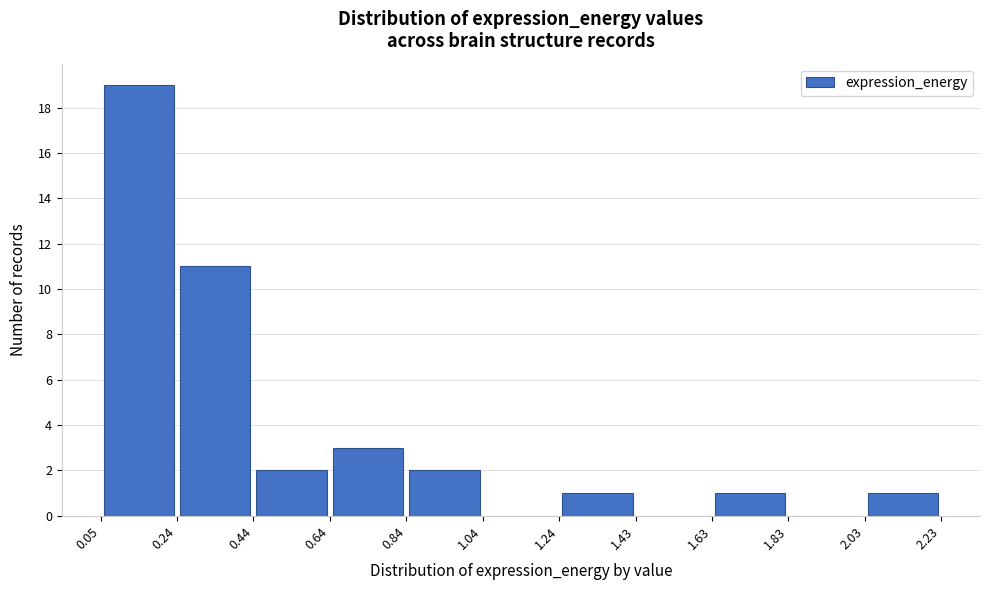

How tall is the bar that spans 0.84 to 1.04 on the x-axis? The values are not printed on the chart, so give them approximately, as read against the axis.

2